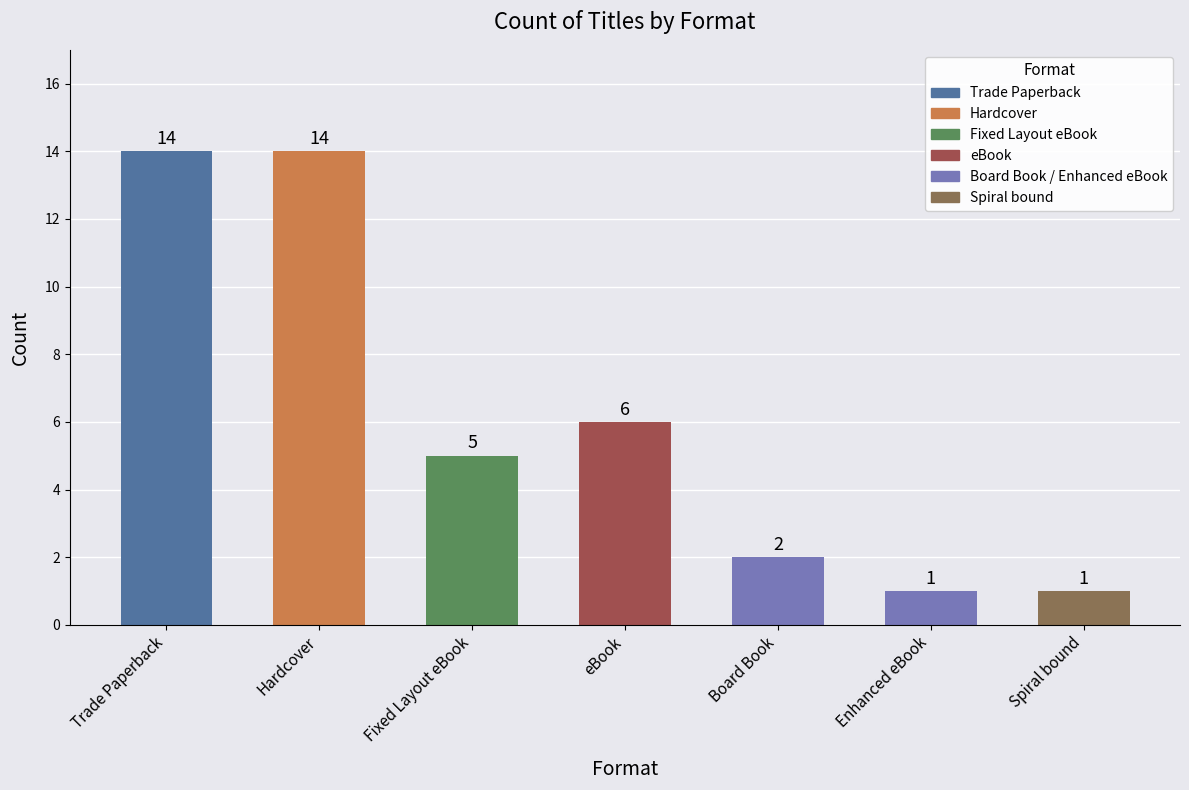

Reading left to right, what are all the values shown in this chart?

Trade Paperback=14	Hardcover=14	Fixed Layout eBook=5	eBook=6	Board Book=2	Enhanced eBook=1	Spiral bound=1